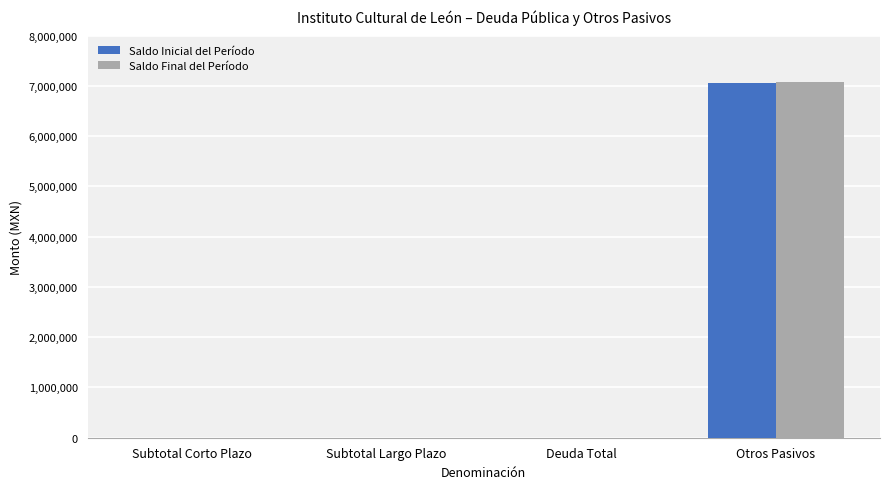

Are the bars horizontal?

No